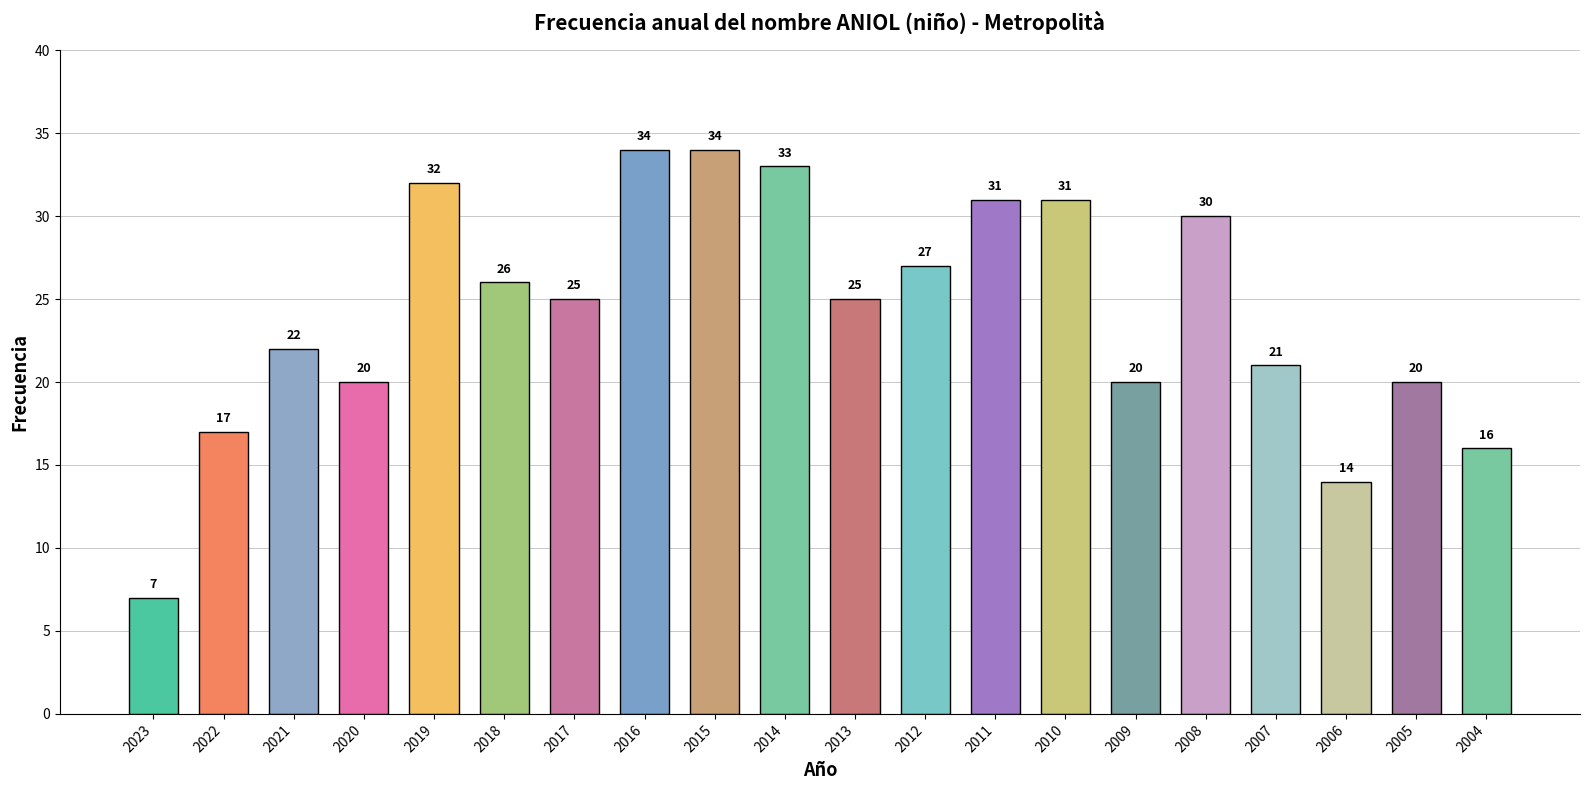

What is the difference between the maximum and minimum values?

27